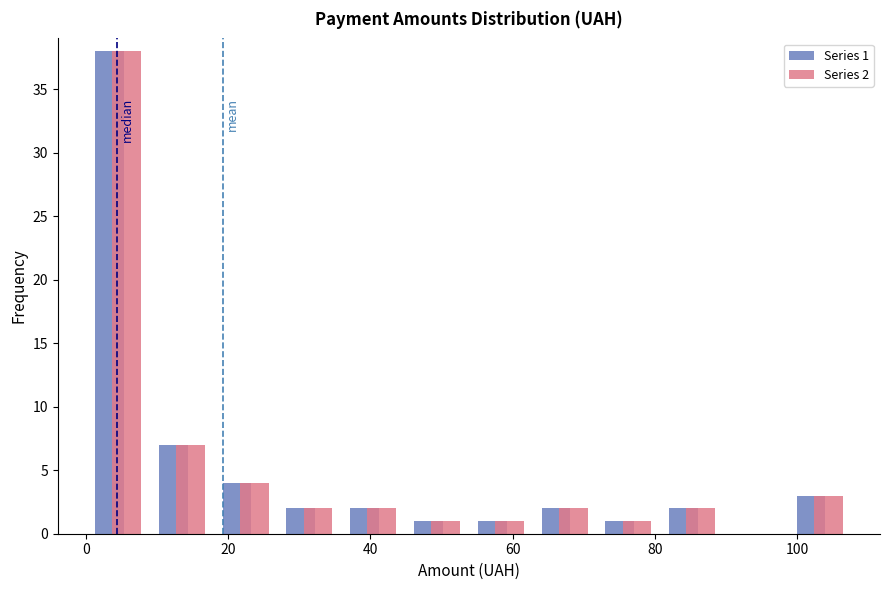

In the Series 2 series, which range on the x-axis has the tallest bar?

0 to 10